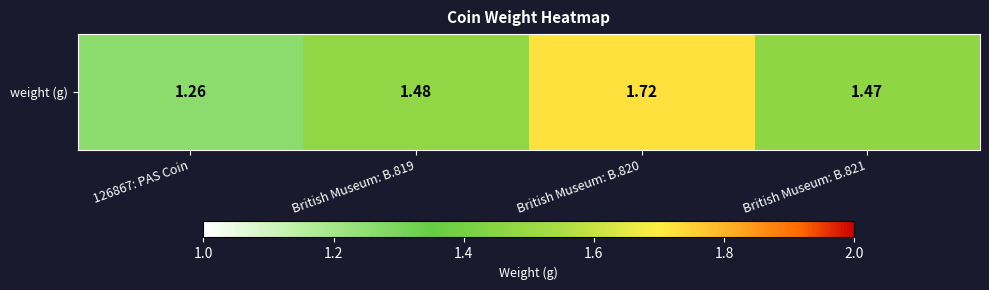

What value does the data have at British Museum: B.821?

1.5